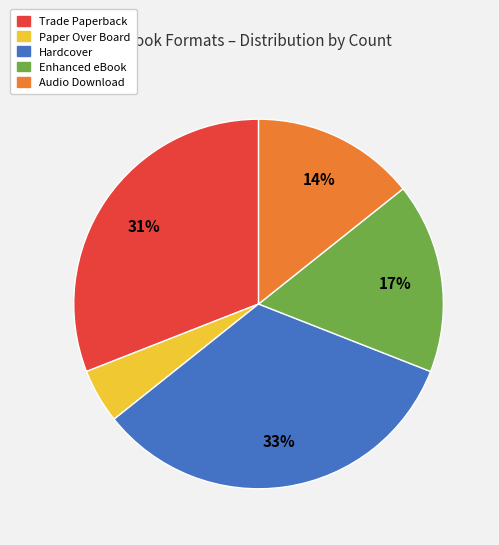

True or false: Paper Over Board accounts for 12% of the total.

False